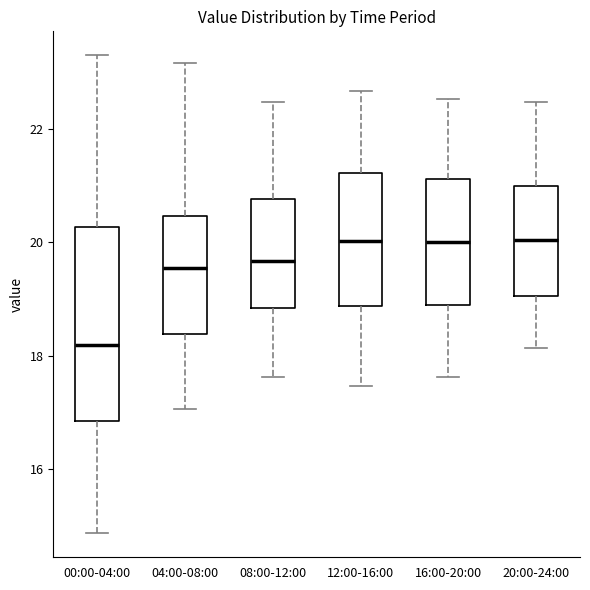

Which box is the tallest, from its lower edge to its upper edge?

00:00-04:00